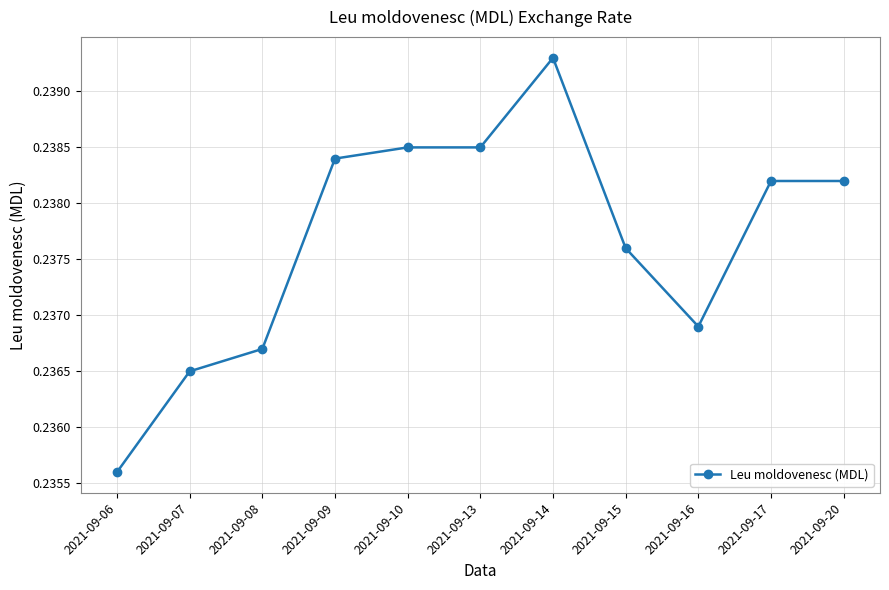

What is the sum of the values at 2021-09-07 and 2021-09-06?

0.5